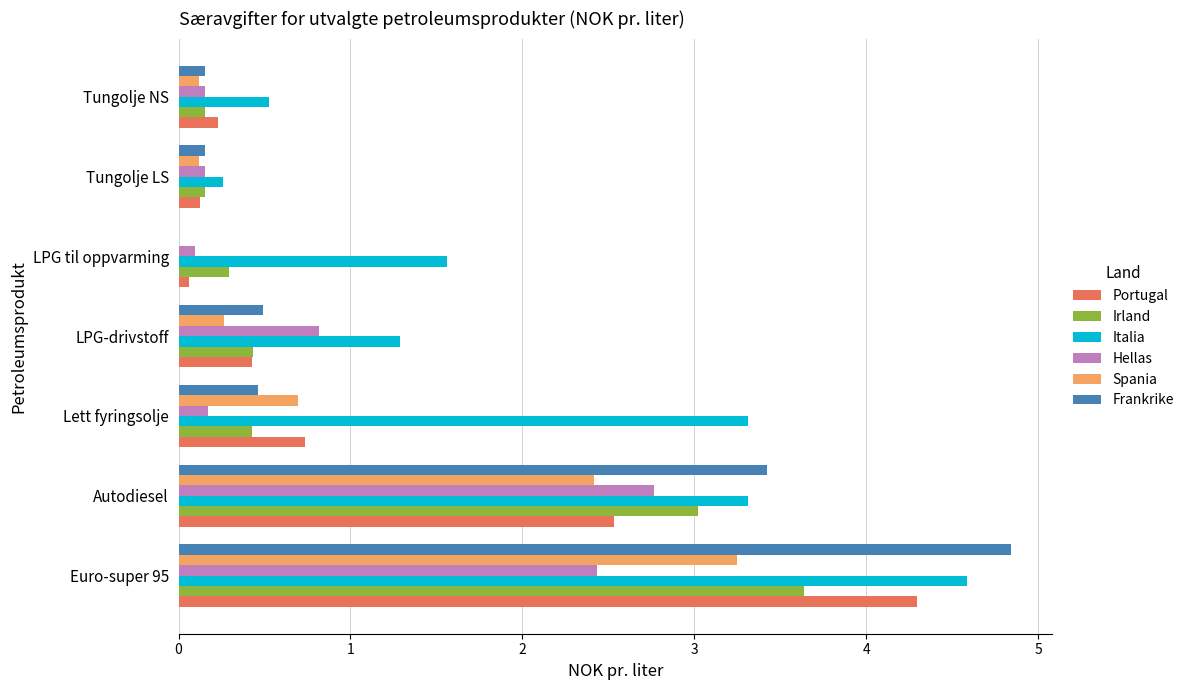

Is it true that Spania equals 0.3 at Lett fyringsolje?

False